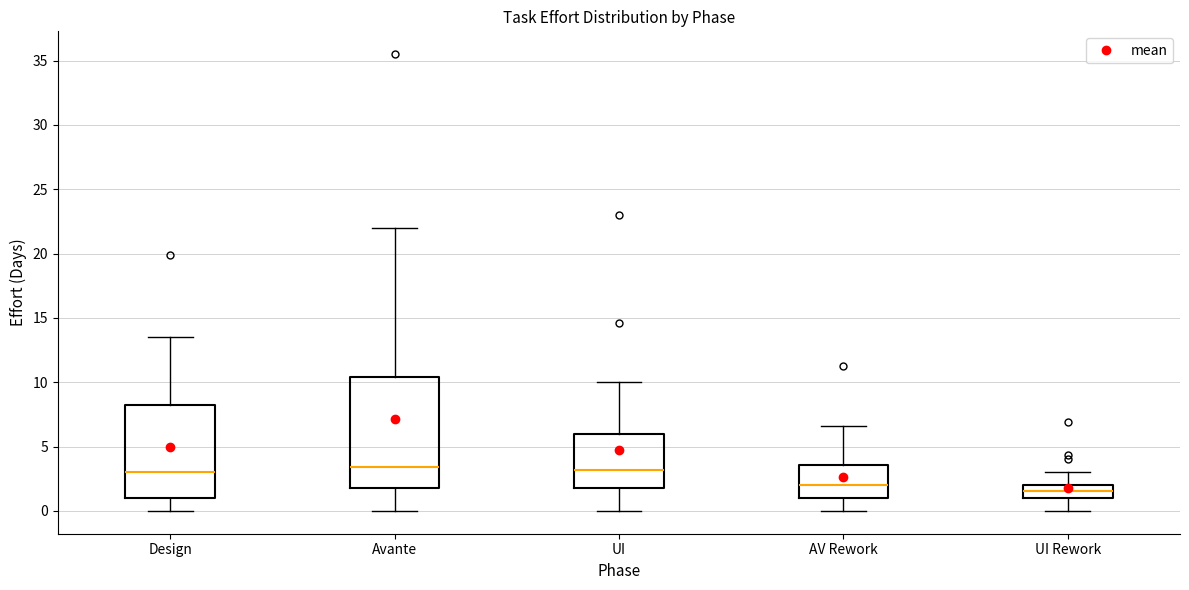

Reading left to right, transcribe this box plot: for each box, give where its median line is, the range the box spans, and where its two whiskers end, as read against the y-axis. The values are not printed on the chart, so give them approximately, as read against the axis.

Design: median 3.0, box 1.0 to 8.5, whiskers 0.0 to 13.5
Avante: median 3.5, box 2.0 to 10.5, whiskers 0.0 to 22.0
UI: median 3.0, box 2.0 to 6.0, whiskers 0.0 to 10.0
AV Rework: median 2.0, box 1.0 to 3.5, whiskers 0.0 to 6.5
UI Rework: median 1.5, box 1.0 to 2.0, whiskers 0.0 to 3.0